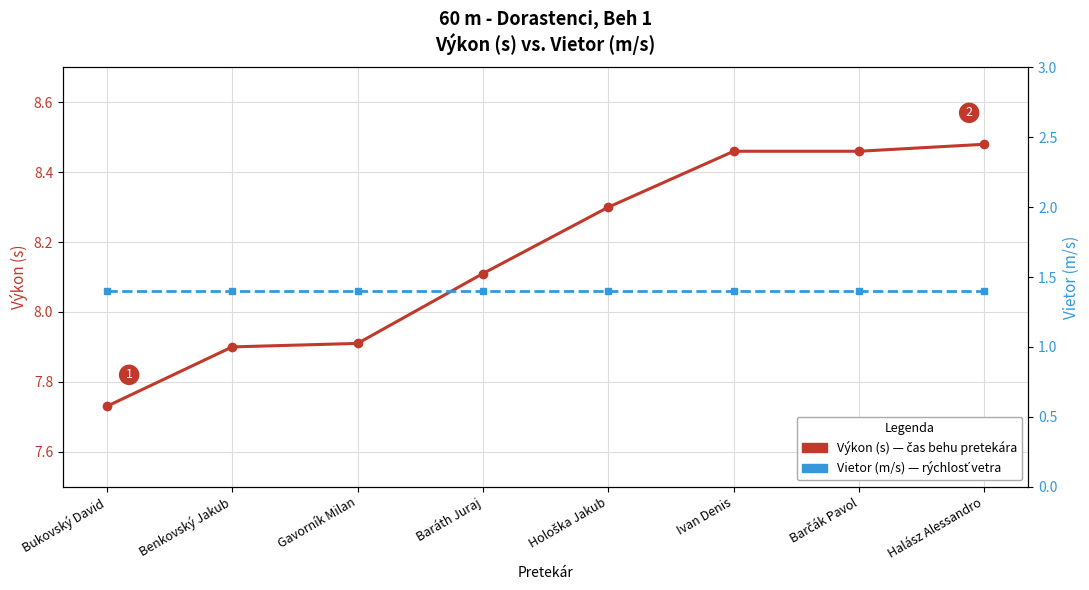

True or false: Výkon (s) and Vietor (m/s) cross at least once.

False